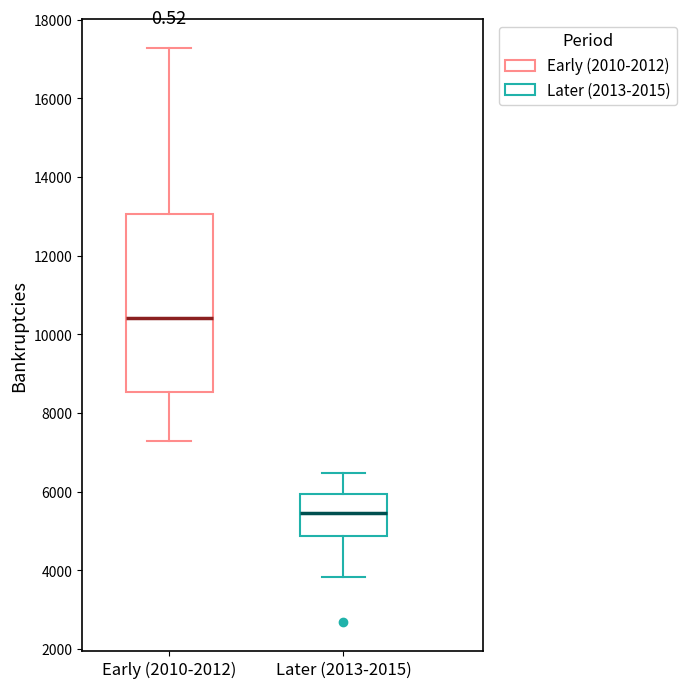

Which box's median line is the lowest?

Later (2013-2015)